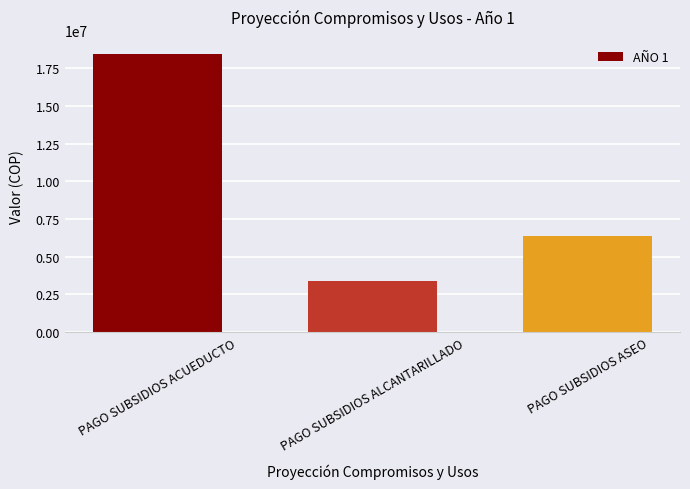

Reading left to right, transcribe all the data shown in this chart.

18454348	3416200	6378834